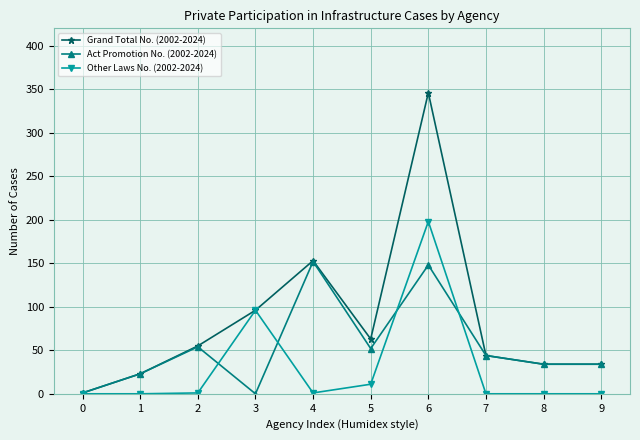

Which series has the largest total across all categories?

Grand Total No. (2002-2024)